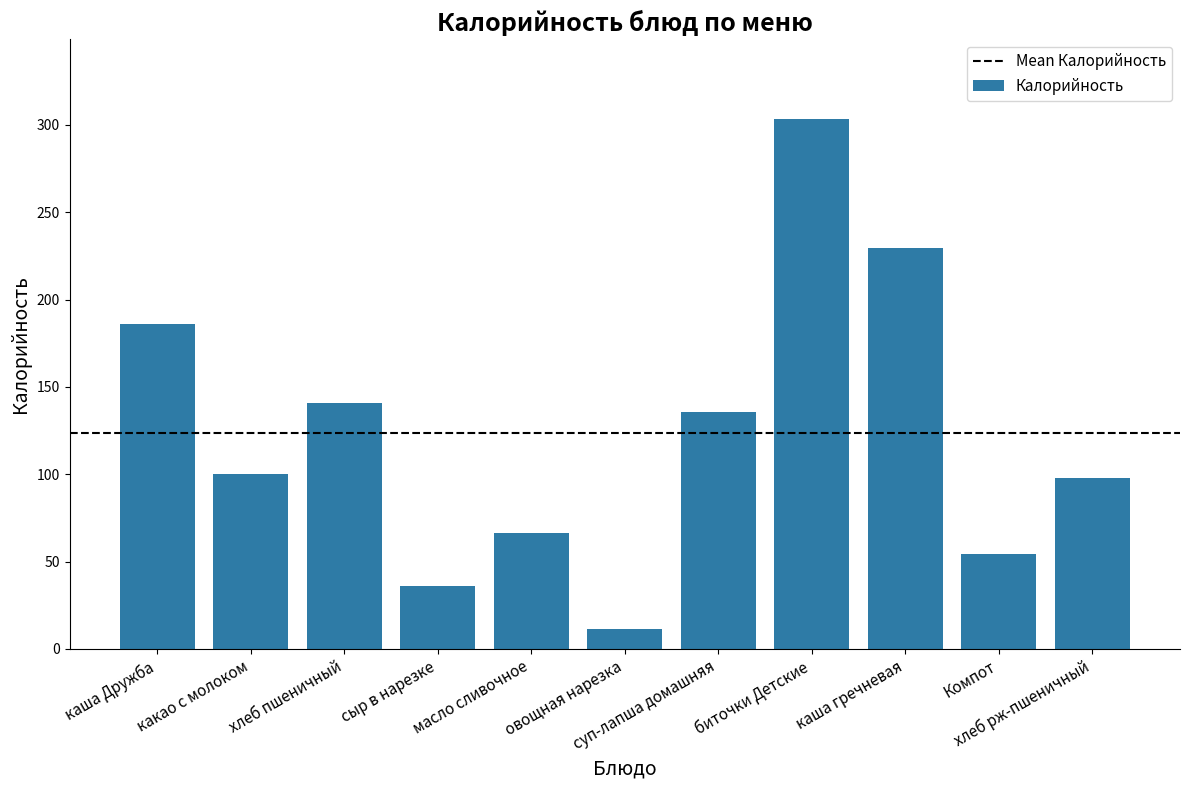

What is the label of the 9th bar from the right?

хлеб пшеничный